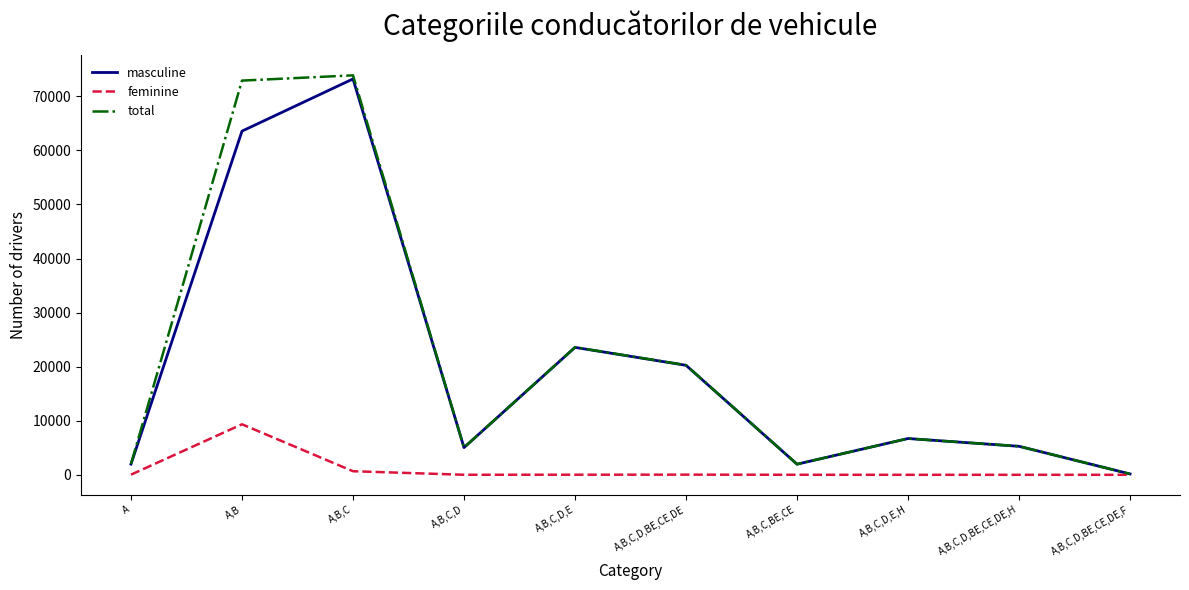

Is this an area chart (filled region under the line)?

No